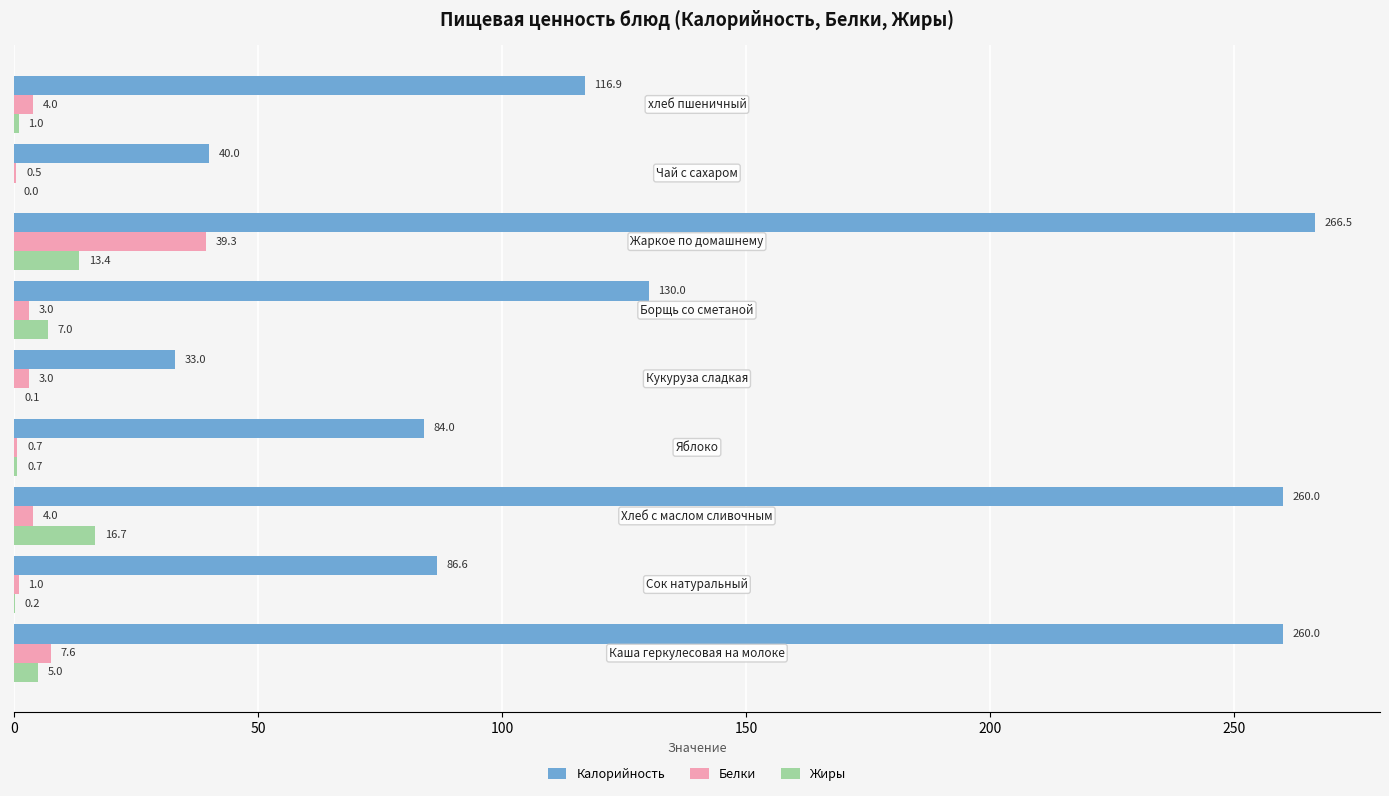

How many distinct data groups are displayed?

3